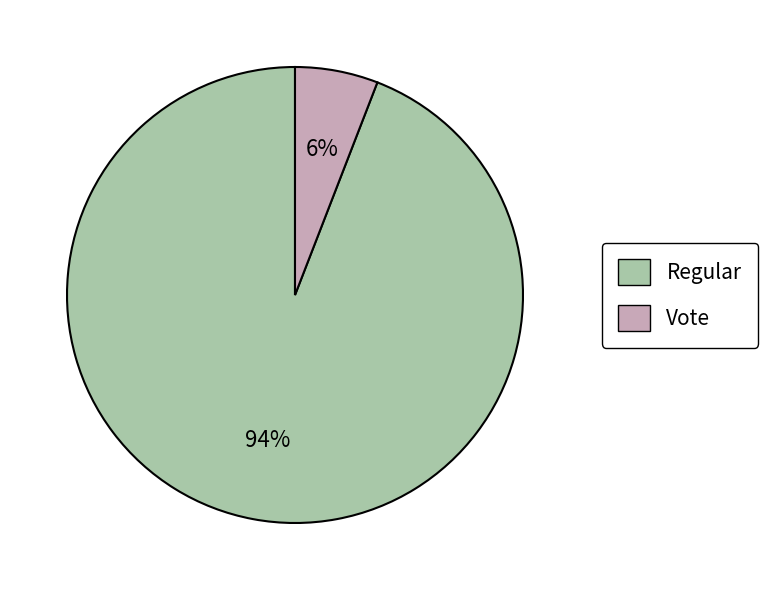

To the nearest percent, what percentage of the pie is Vote?

6%